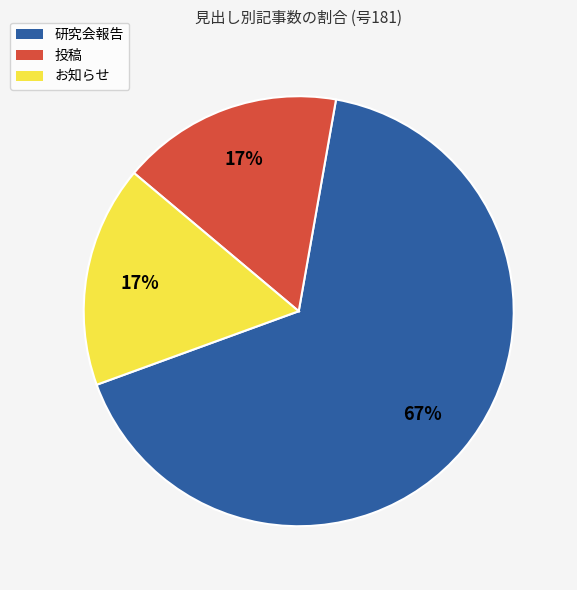

Which slice represents more than half of the pie?

研究会報告